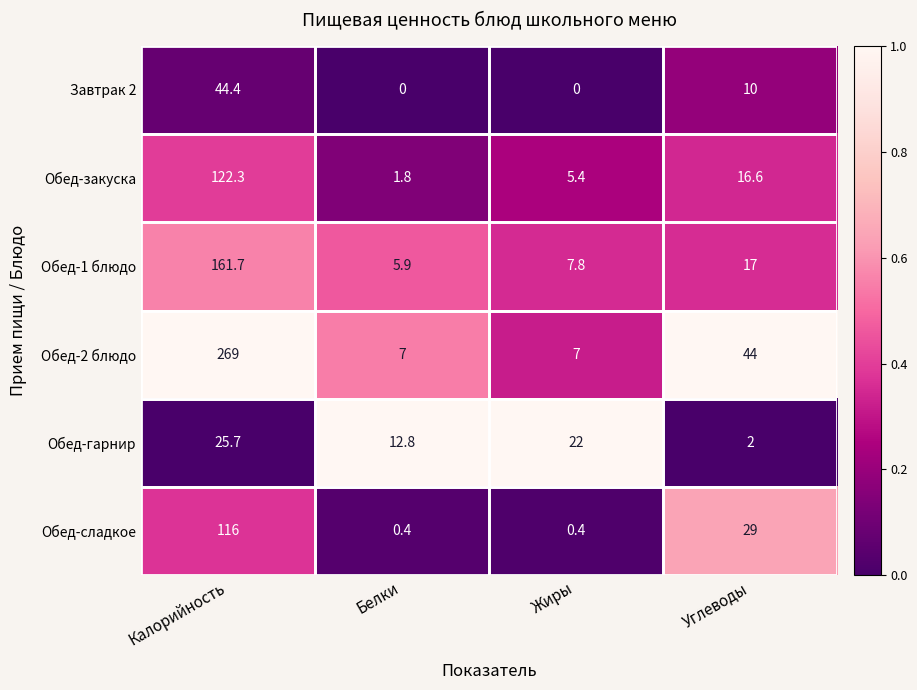

At Калорийность, list the series in order from largest to smallest.

Обед-2 блюдо, Обед-1 блюдо, Обед-закуска, Обед-сладкое, Завтрак 2, Обед-гарнир